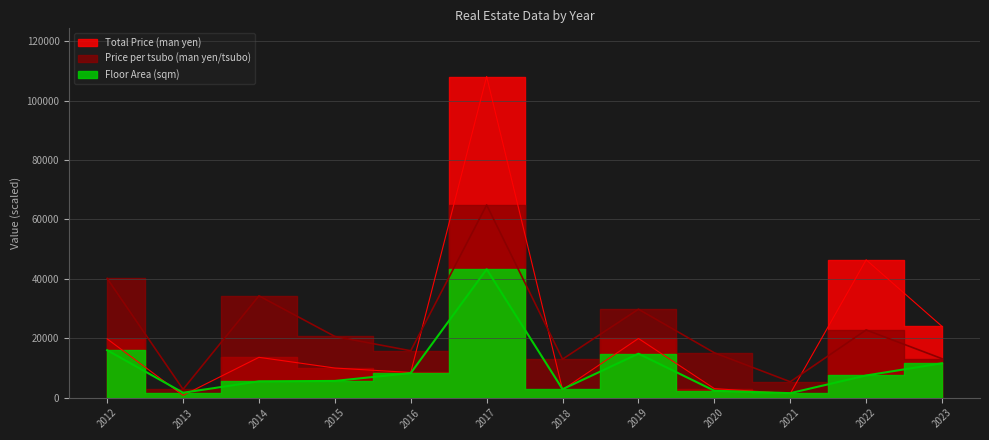

Read the Total Price (man yen) value at 2018.

2700.0